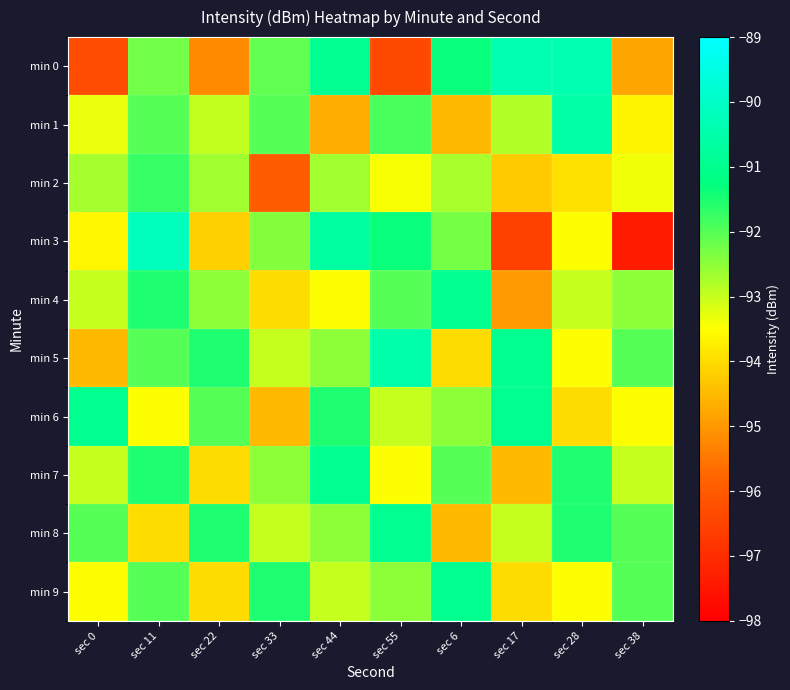

Rank the series at sec 33 from highest to lowest value.

min 9, min 1, min 0, min 3, min 7, min 5, min 8, min 4, min 6, min 2